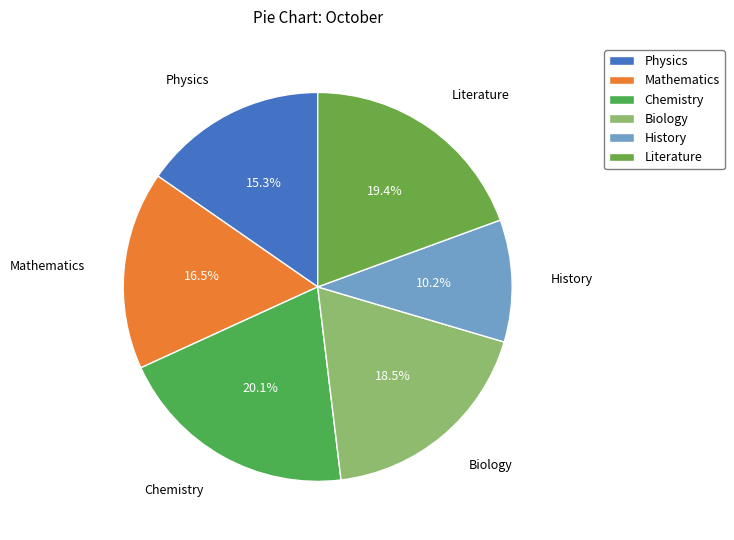

How much of the chart is everything except Biology?

81.5%